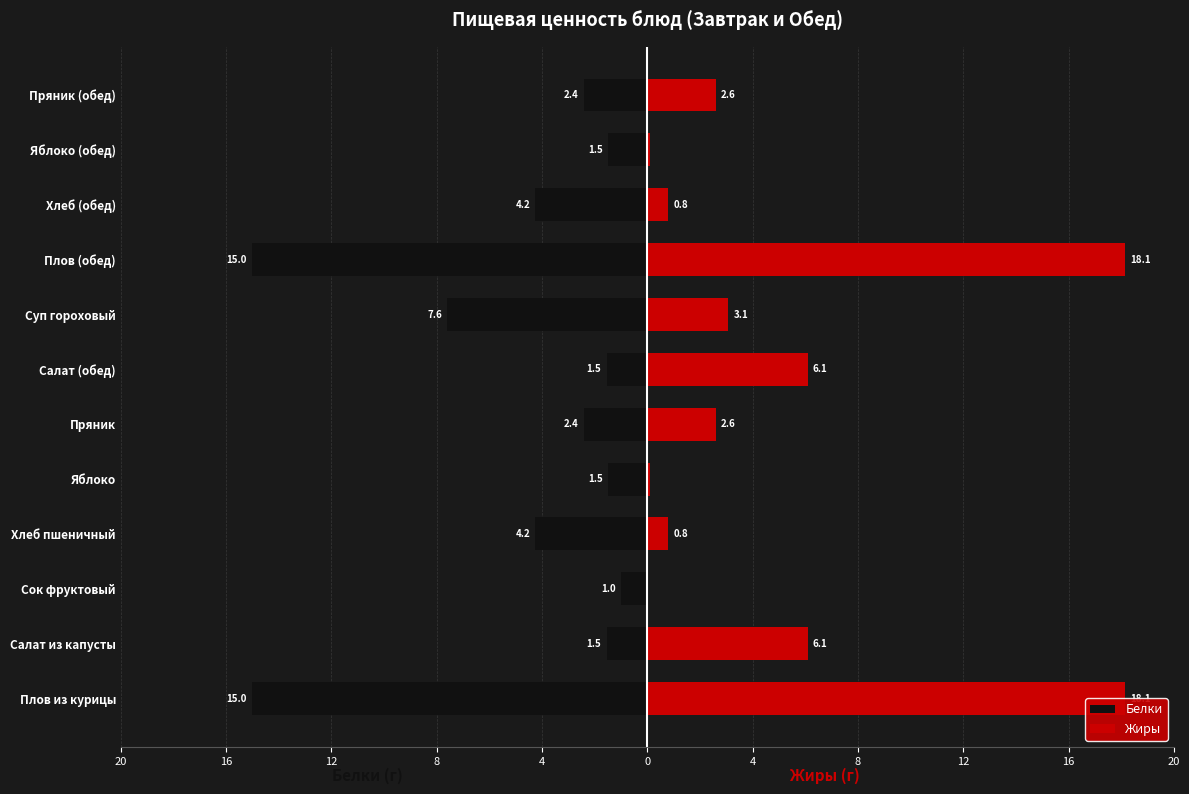

At how many categories does at least one series exceed -6?

12